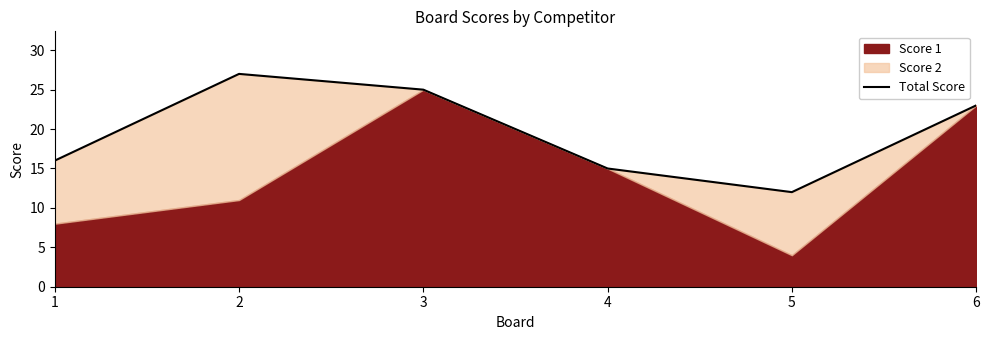

Rank the categories by value from lowest to highest.

5, 4, 1, 6, 3, 2